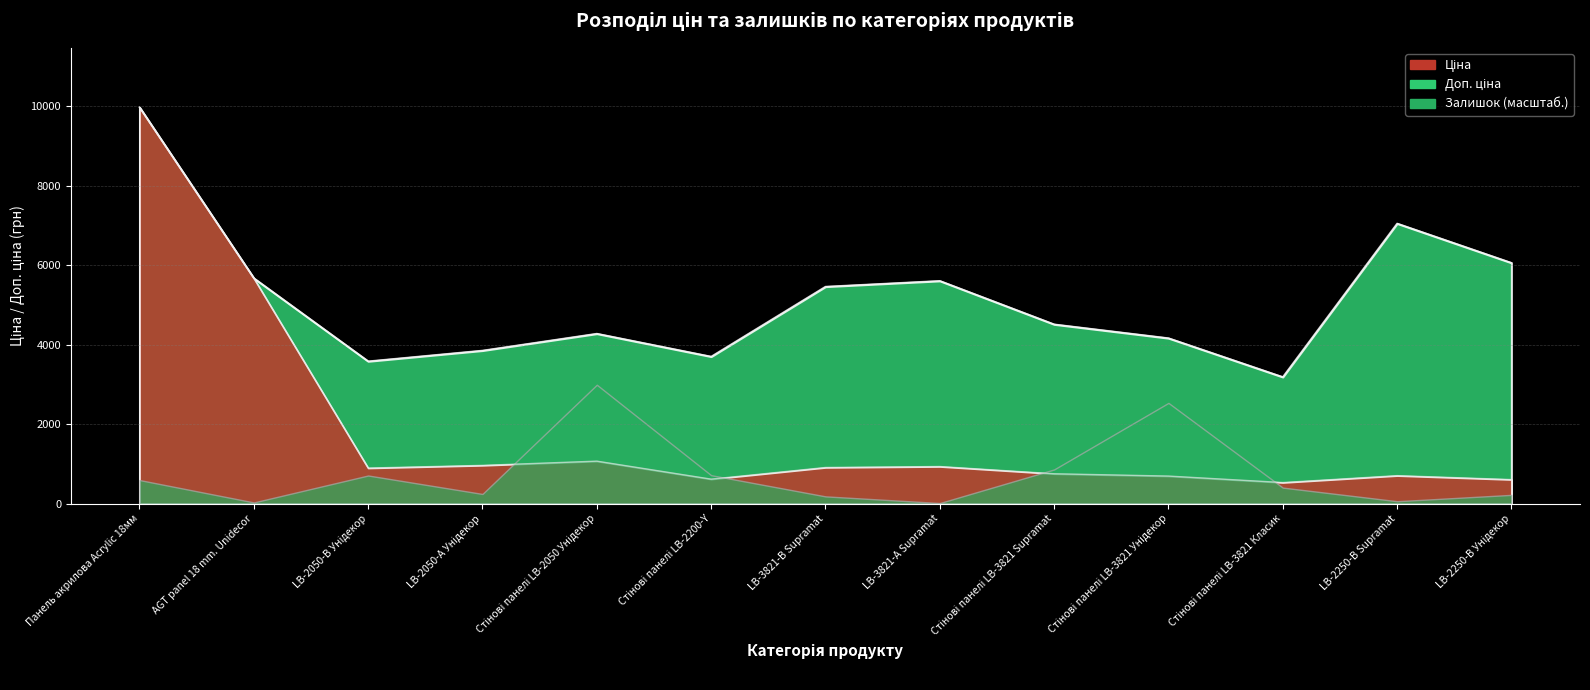

Which series has the largest range (max minus min)?

Ціна